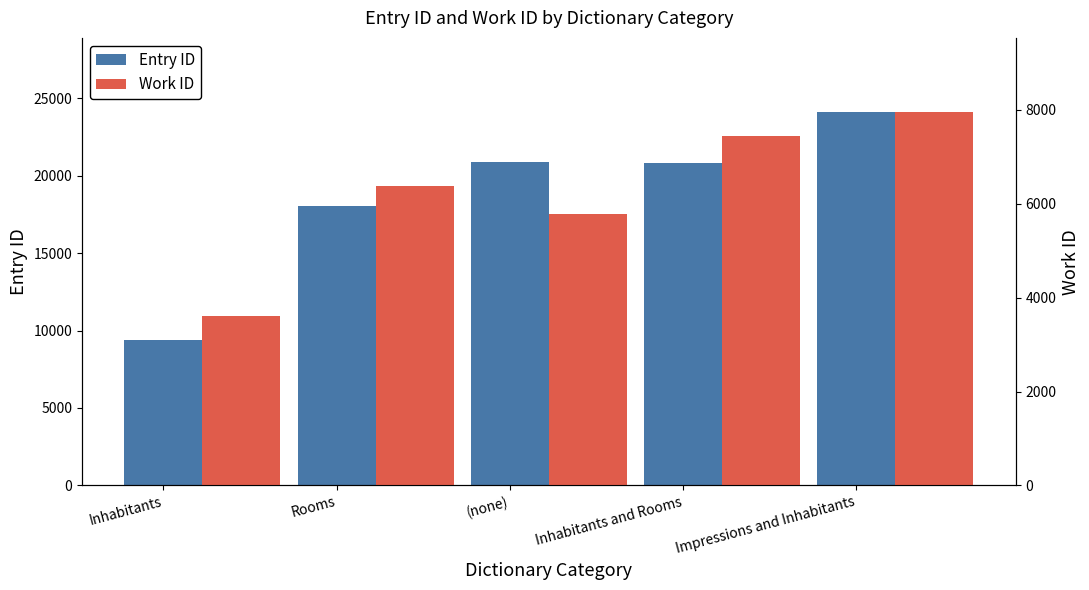

List the labels in order of Work ID value, smallest first.

Inhabitants, (none), Rooms, Inhabitants and Rooms, Impressions and Inhabitants